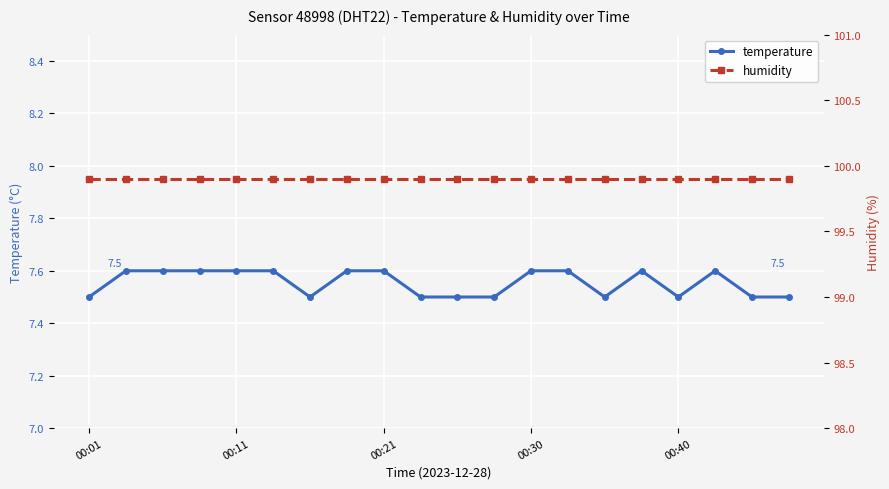

The humidity series shows 51.1 at 18. True or false?

False